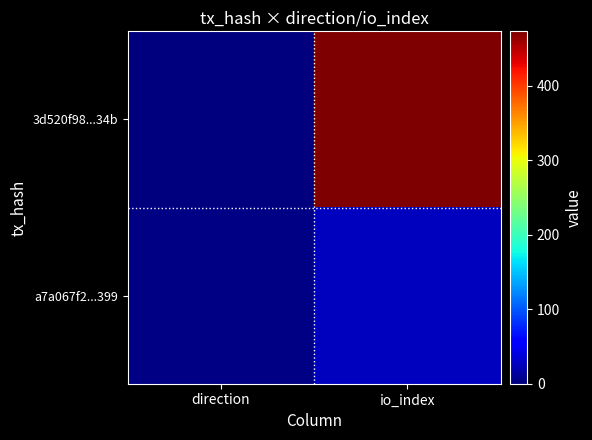

At which category does the chart reach its minimum across all series?

direction